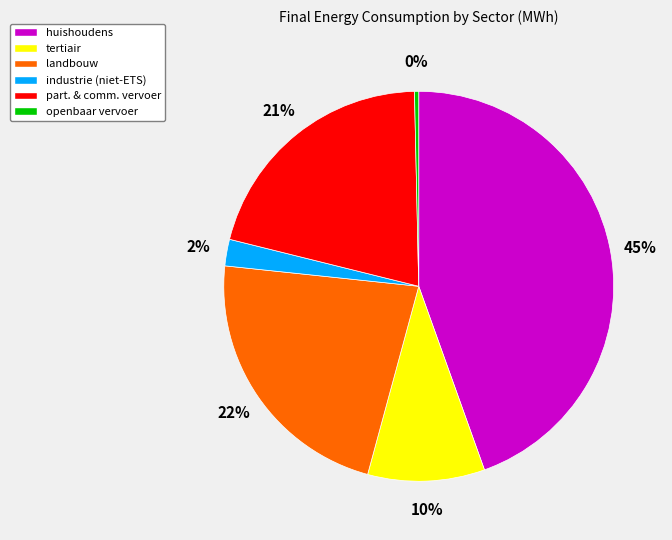

How many segments does this pie chart have?

6